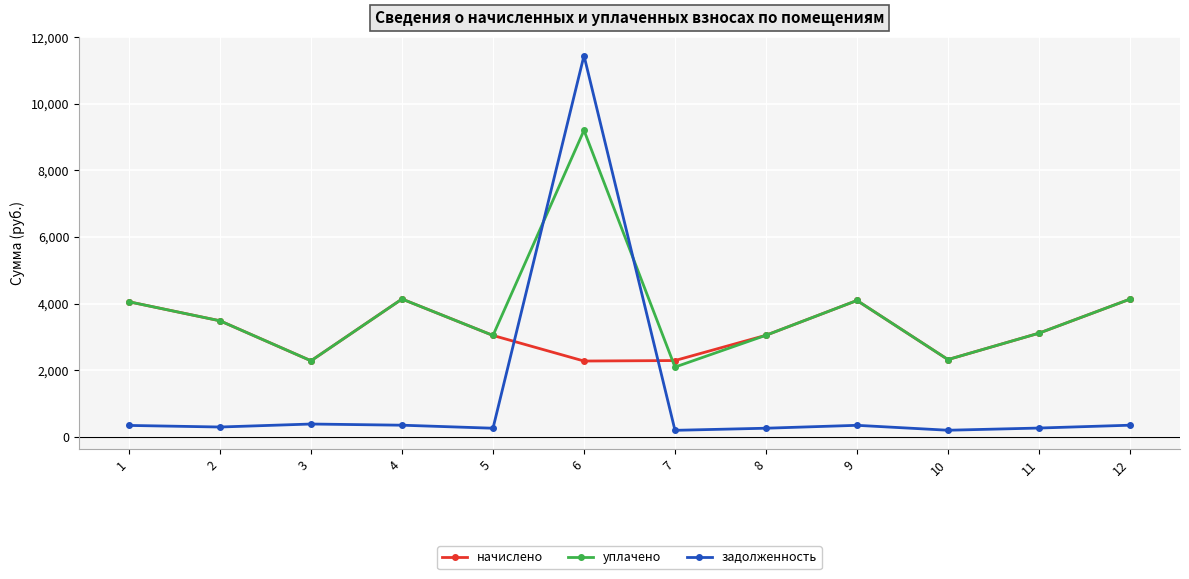

The задолженность series shows 11450.4 at 6. True or false?

True